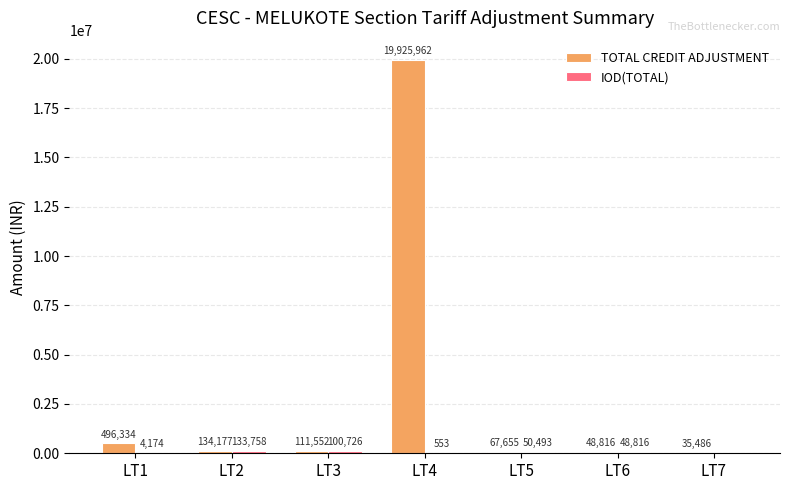

Which series has the largest total across all categories?

TOTAL CREDIT ADJUSTMENT